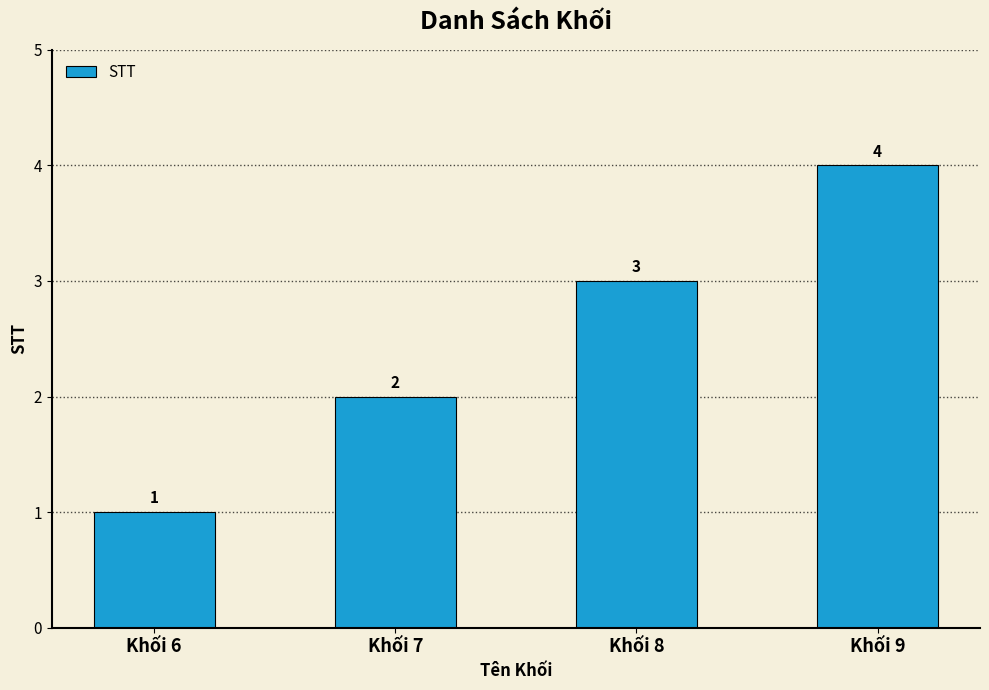

What is the greatest value displayed?

4